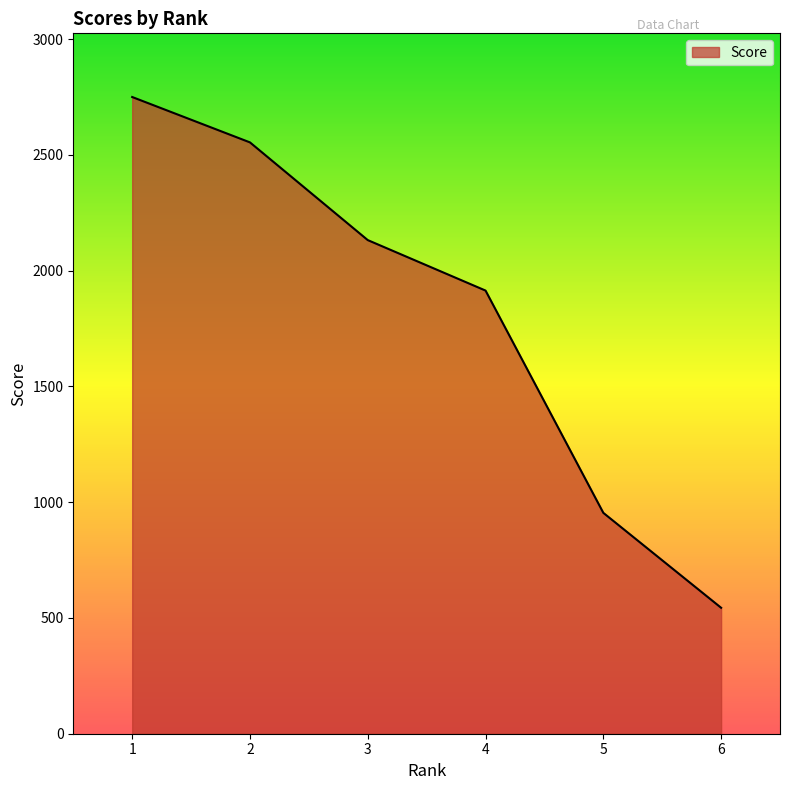

List the labels in order of value, smallest first.

6, 5, 4, 3, 2, 1